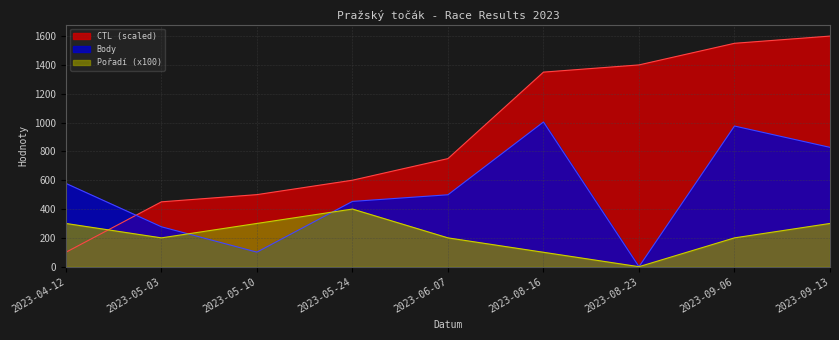

What is the greatest value displayed?

1600